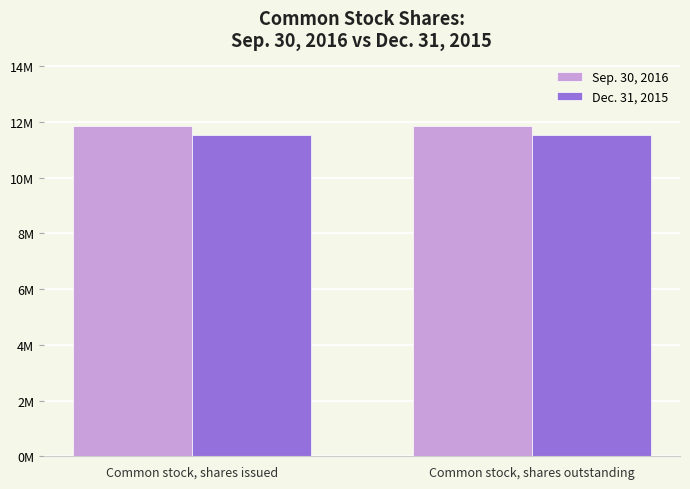

What is the label of the 1st bar from the right?

Common stock, shares outstanding